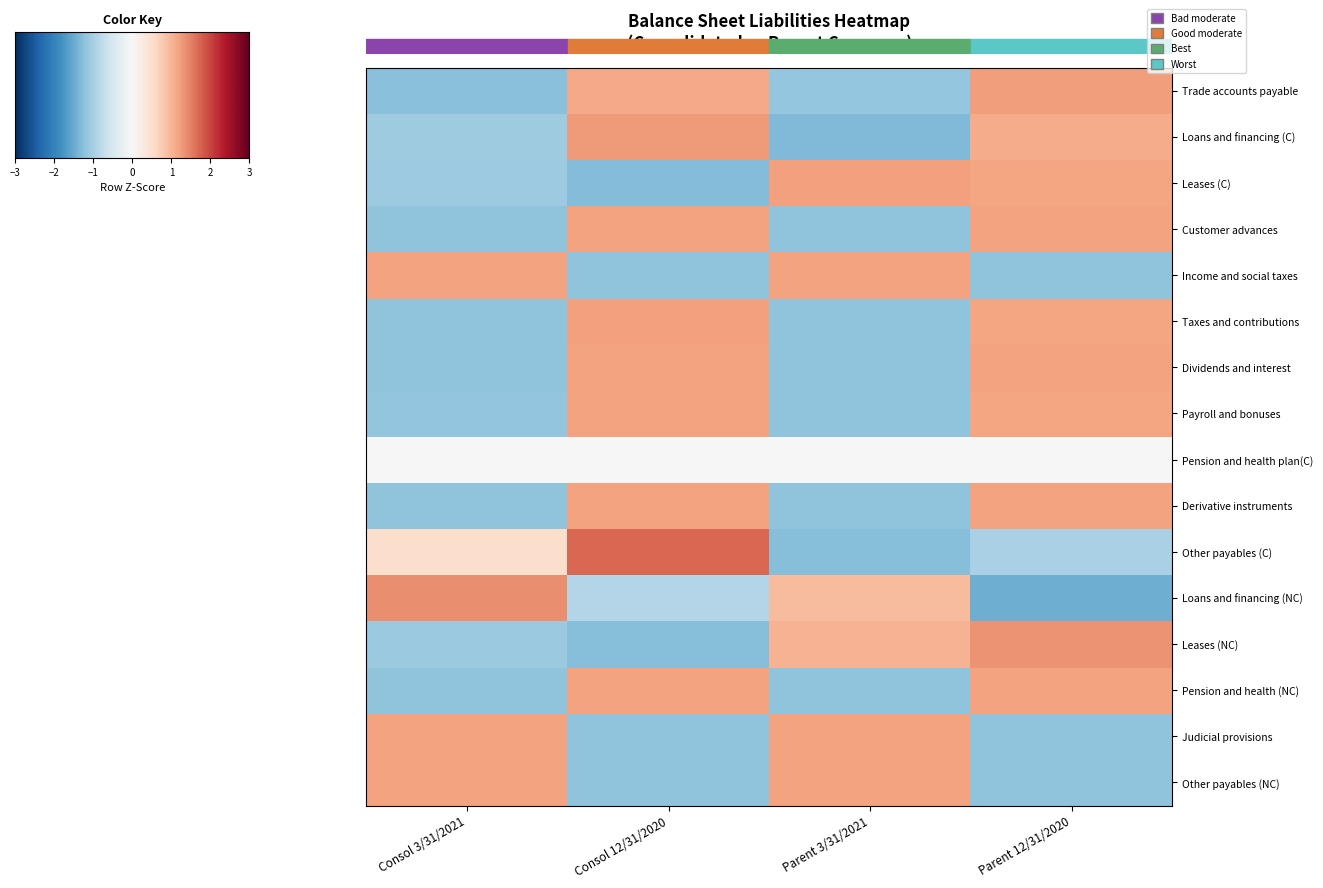

How many categories are shown in the chart?

4